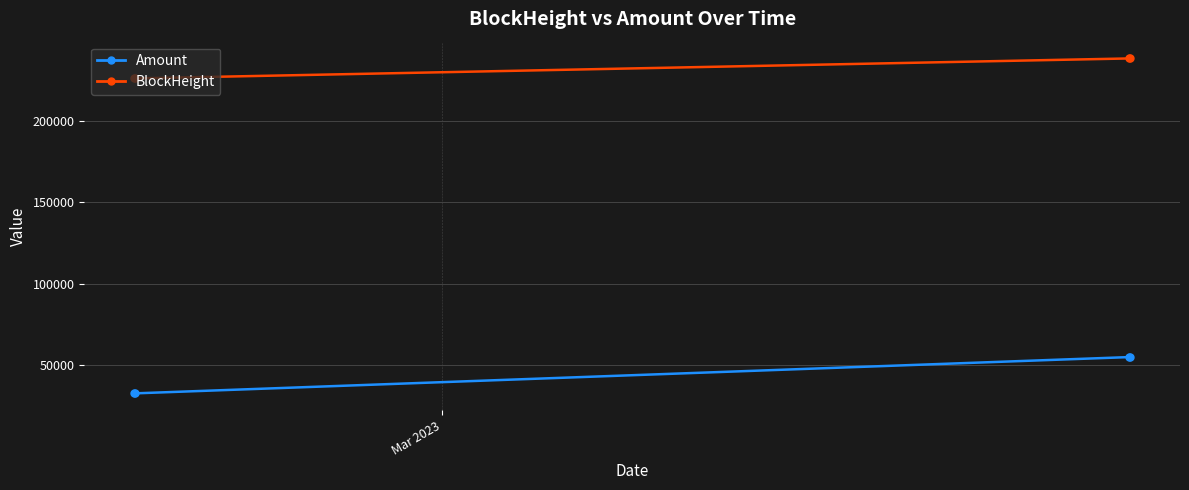

Which series has the widest spread of values?

Amount